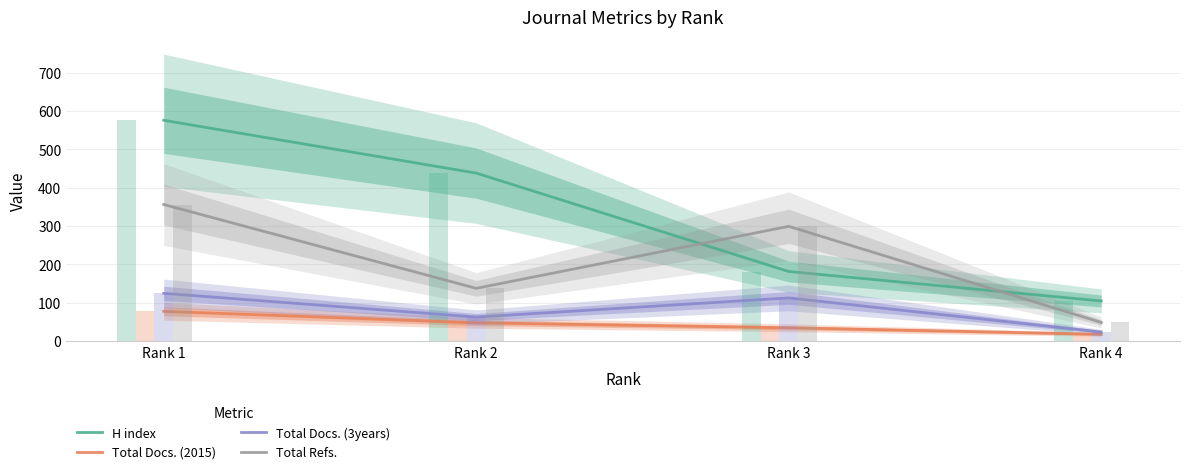

The value of Total Refs. at Rank 4 is 71. True or false?

False